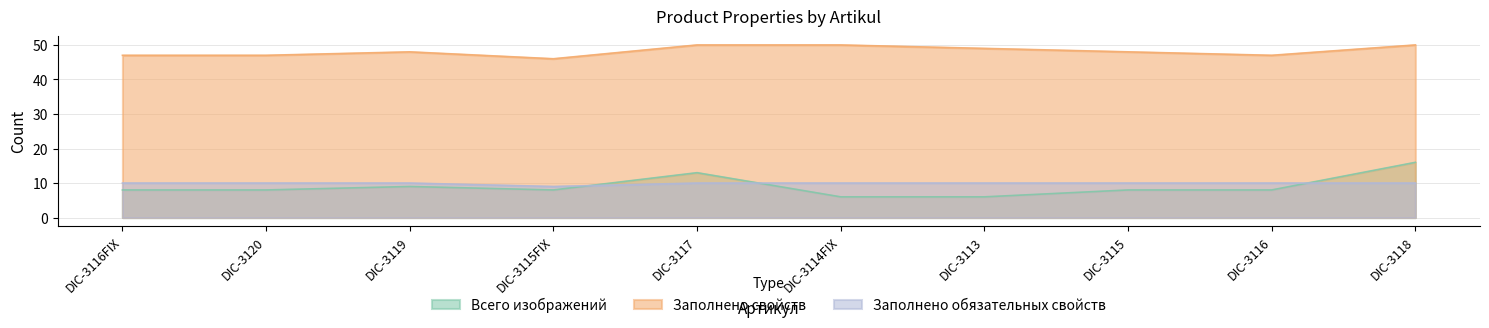

Rank the series by their maximum value, from highest to lowest.

Заполнено свойств, Всего изображений, Заполнено обязательных свойств